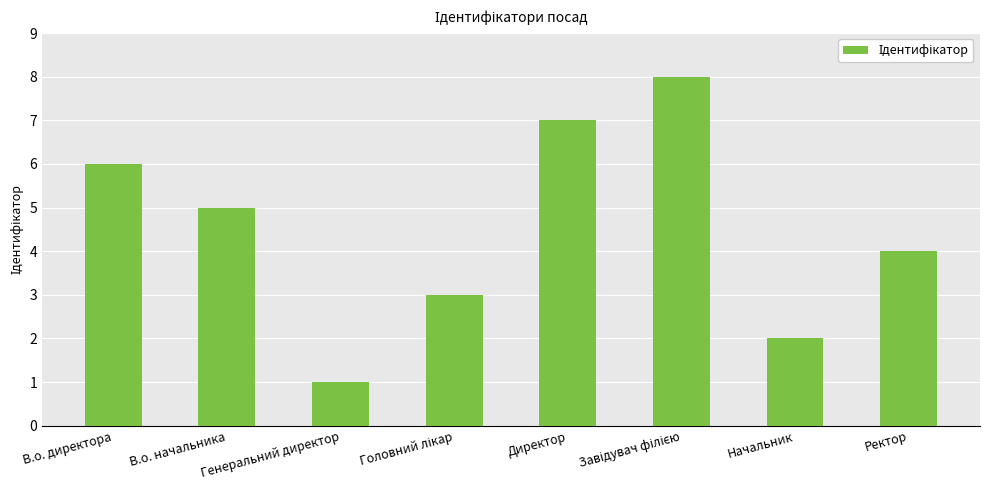

Which has a higher value, В.о. начальника or В.о. директора?

В.о. директора